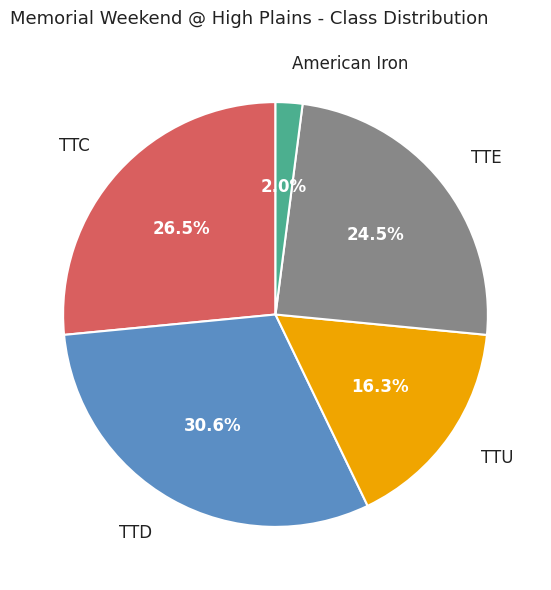

Is there a majority slice in this chart?

No